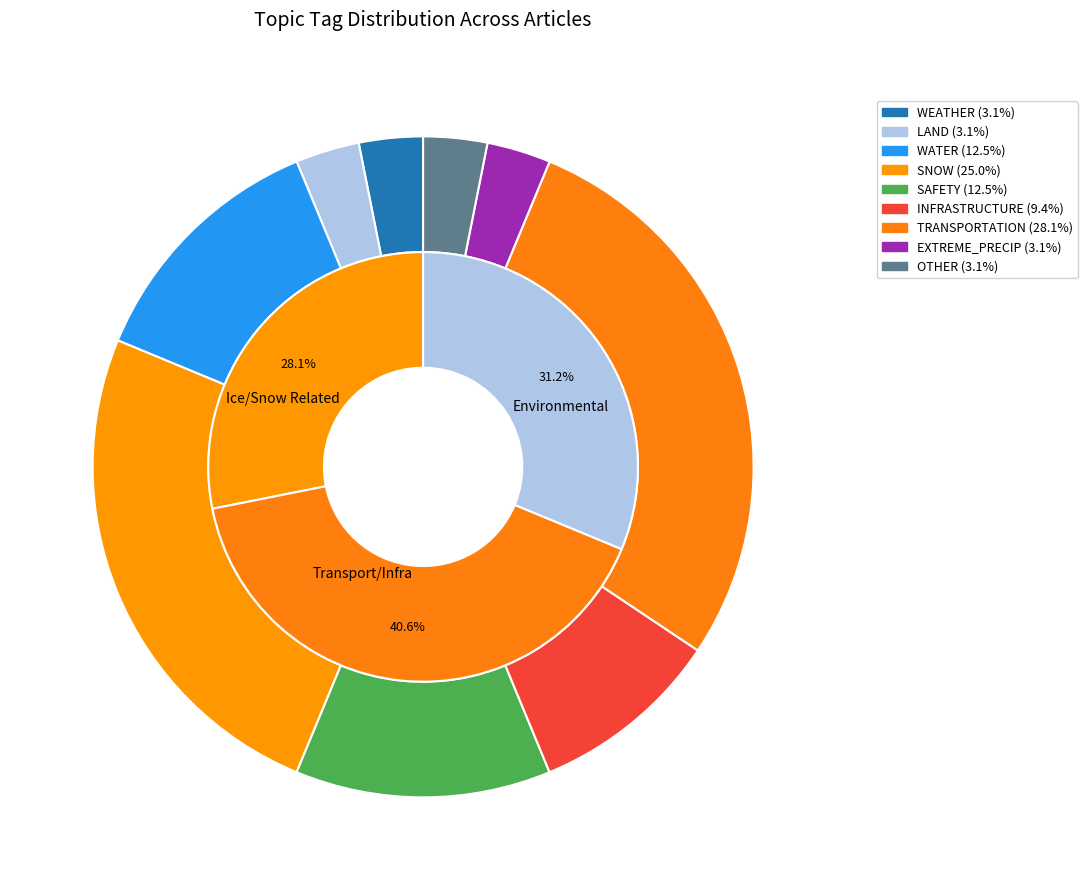

Is LAND the majority of the pie?

No